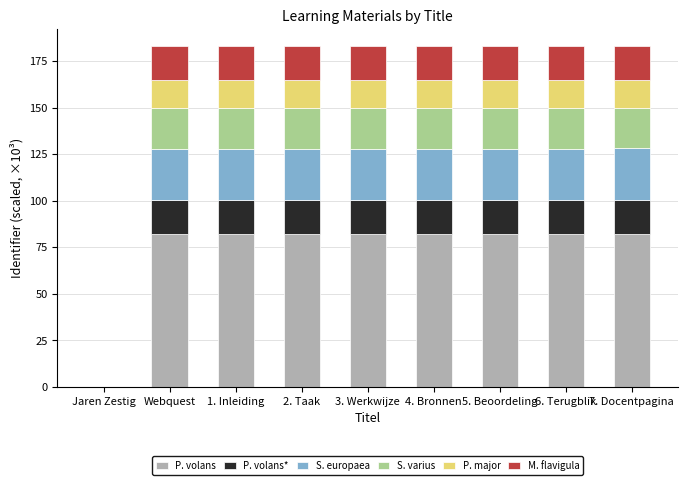

The value of P. volans at 7. Docentpagina is 82.3. True or false?

True